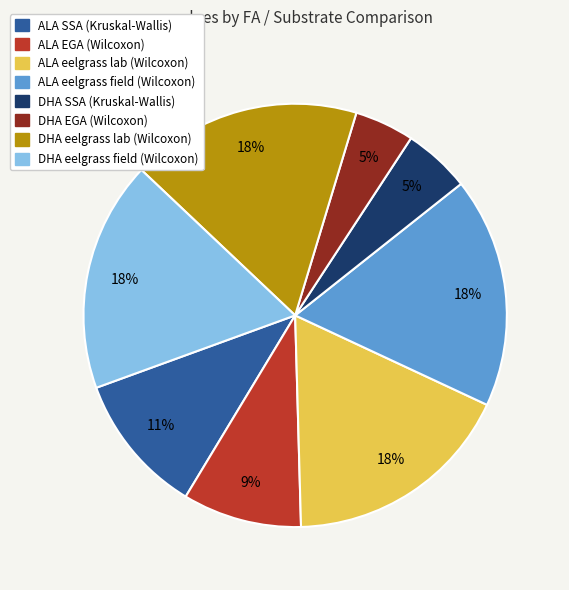

Does DHA eelgrass field (Wilcoxon) account for over 50% of the chart?

No